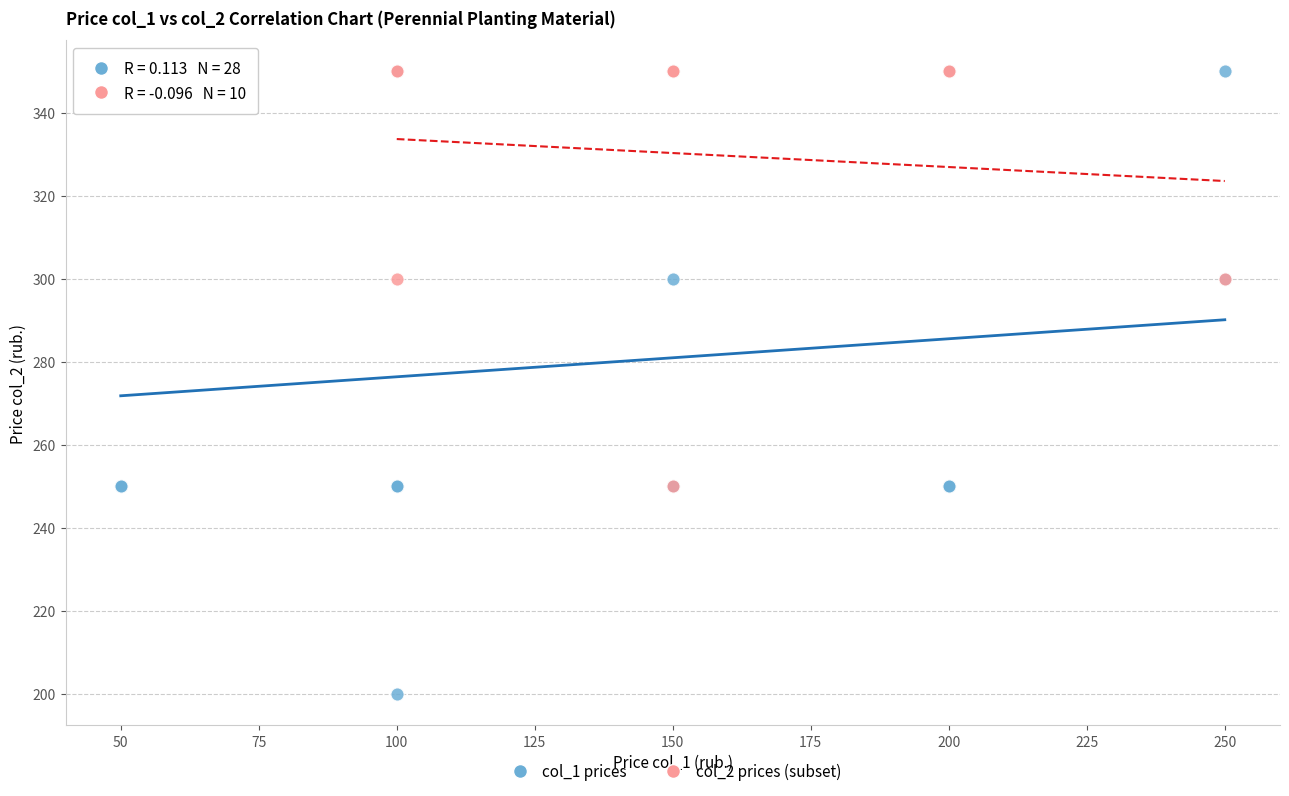

Which series has the widest spread of Y values?

col_1 prices